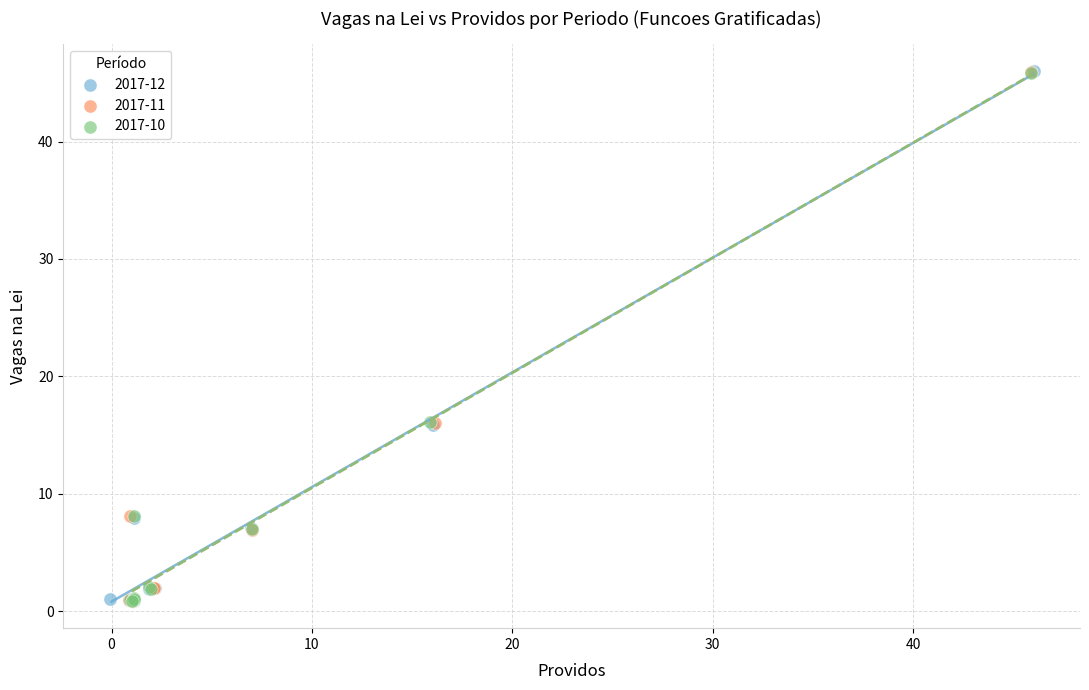

Which series has the widest spread of Y values?

2017-12